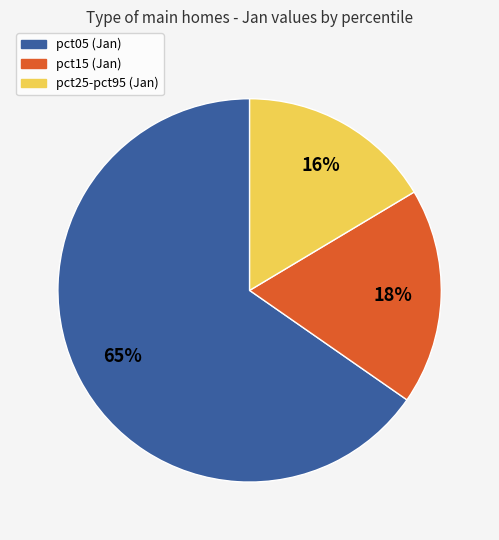

To the nearest percent, what is the difference between the largest and smallest slice percentages?

49%